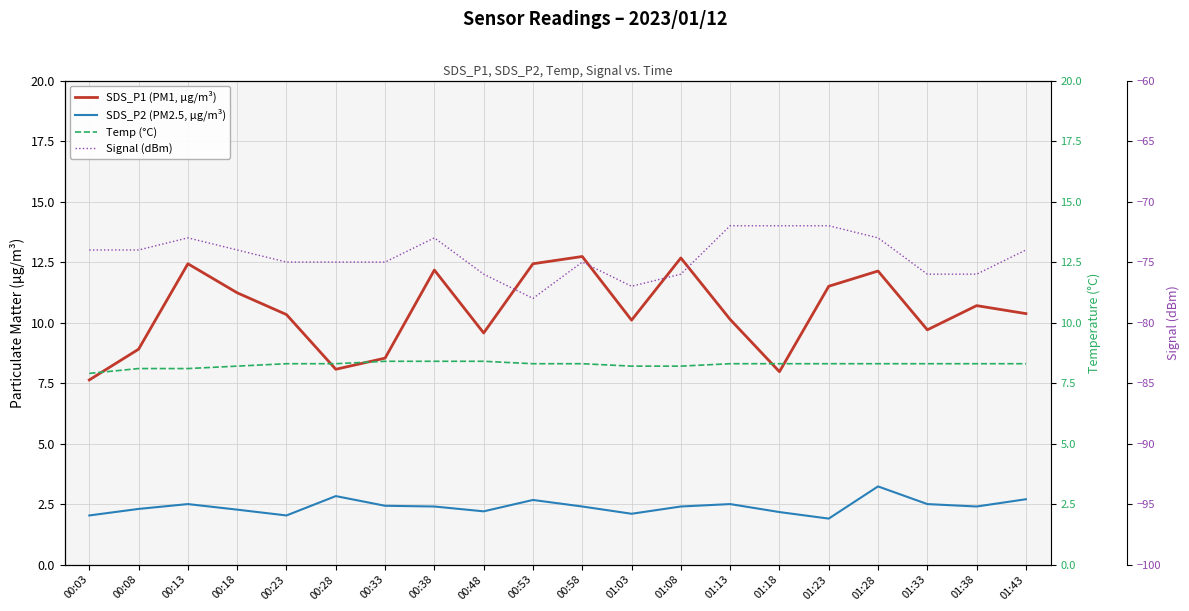

Rank the categories by Temp (°C) value from highest to lowest.

00:33, 00:38, 00:48, 00:23, 00:28, 00:53, 00:58, 01:13, 01:18, 01:23, 01:28, 01:33, 01:38, 01:43, 00:18, 01:03, 01:08, 00:08, 00:13, 00:03